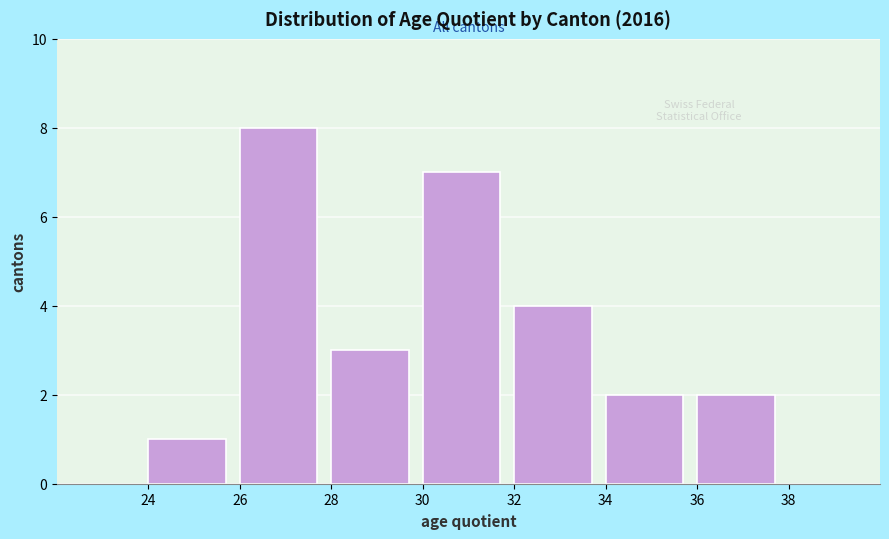

Which range on the x-axis has the tallest bar?

26 to 28